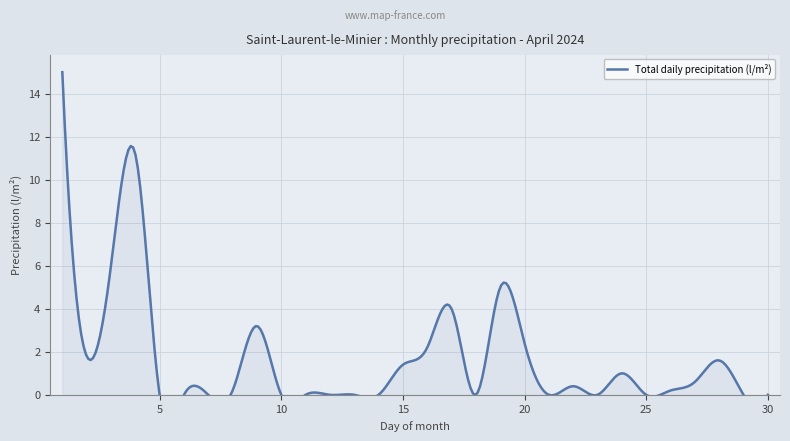

List the labels in order of value, smallest first.

5, 6, 7, 10, 11, 12, 13, 14, 18, 21, 23, 25, 29, 30, 8, 26, 22, 27, 24, 15, 28, 2, 16, 20, 9, 17, 19, 3, 4, 1